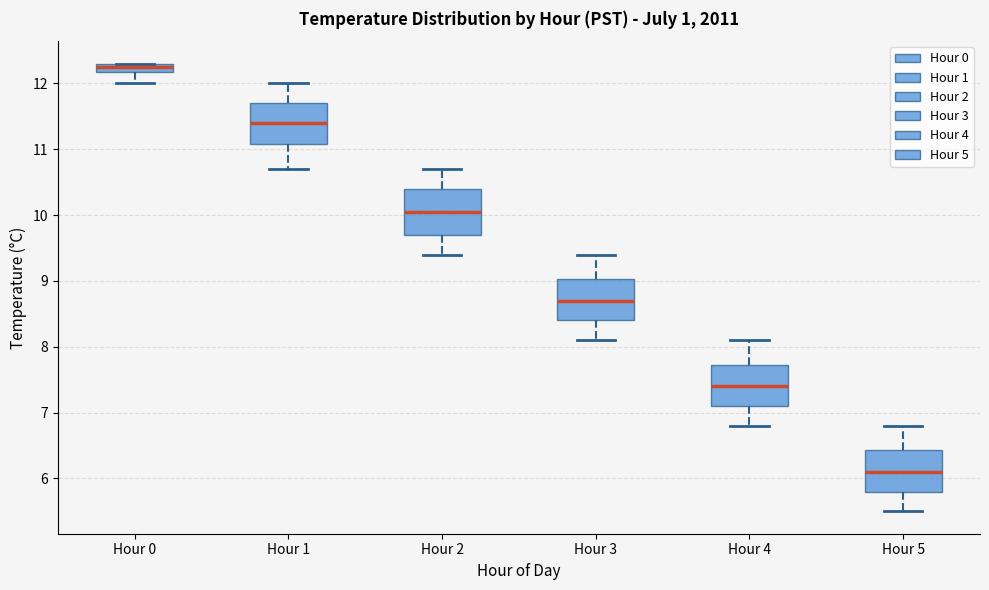

Which box's median line is the highest?

Hour 0